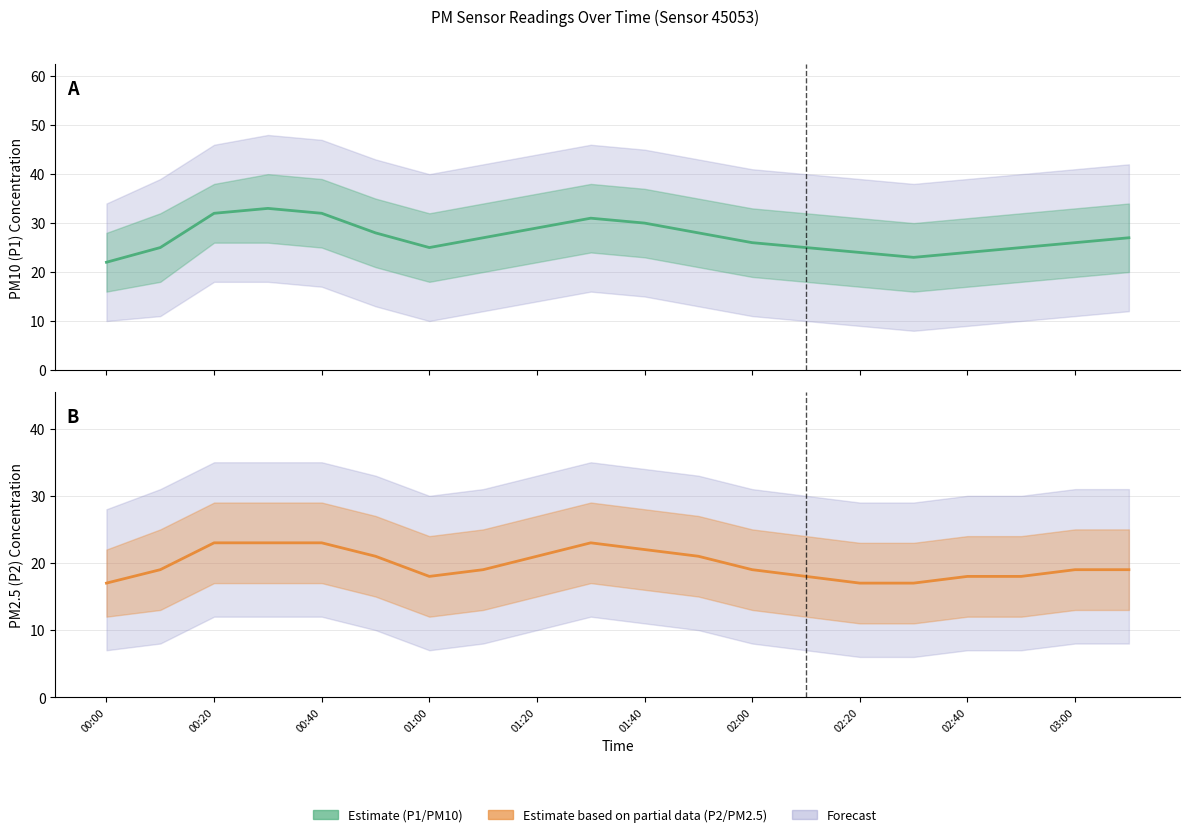

How many lines are shown in the chart?

2